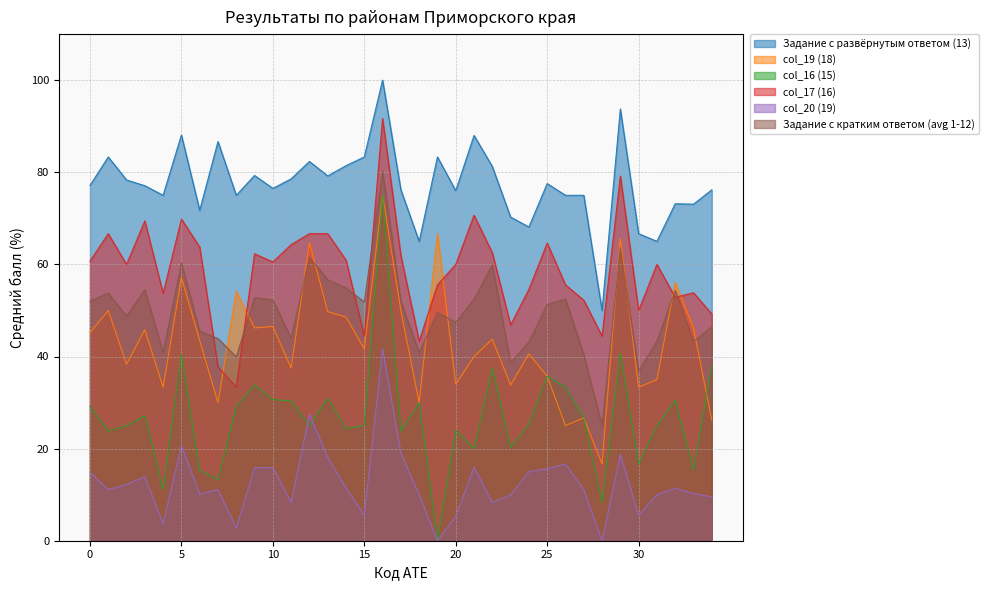

What is the sum of the col_17 (16) values at 16 and 26?

147.2